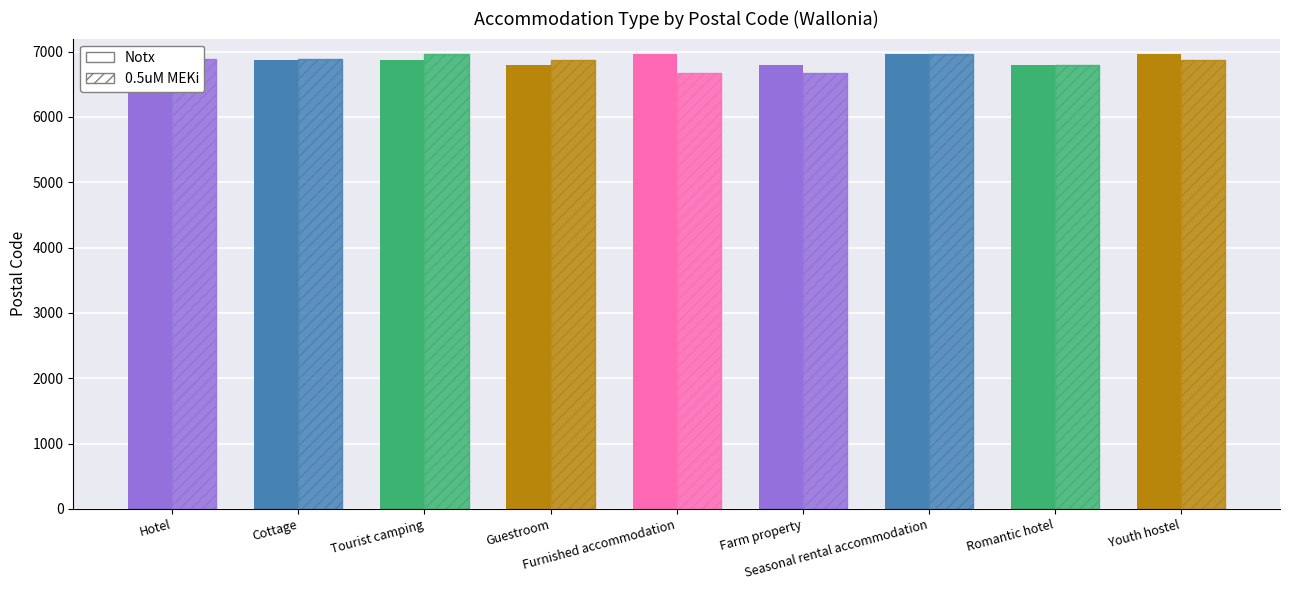

What is the approximate value of Notx at Farm property?

6800